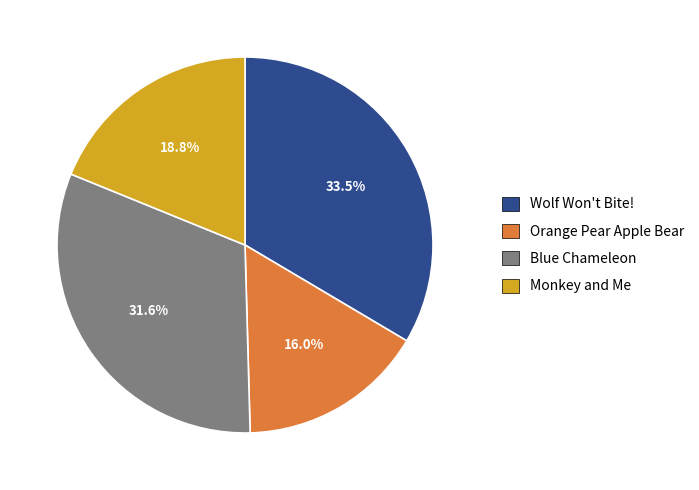

To the nearest percent, what portion does Orange Pear Apple Bear represent?

16%